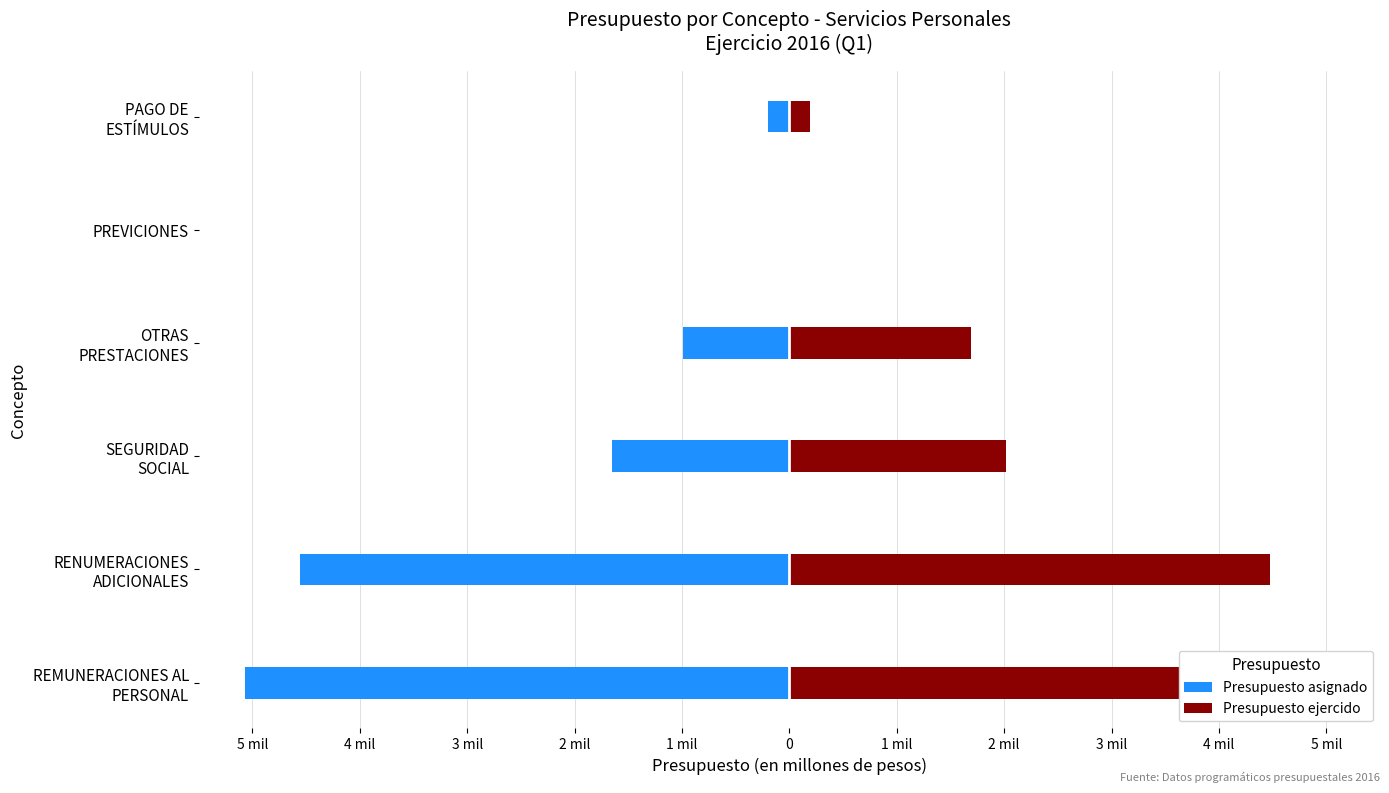

What is the difference between the maximum and minimum values in the Presupuesto asignado series?

5071460.0